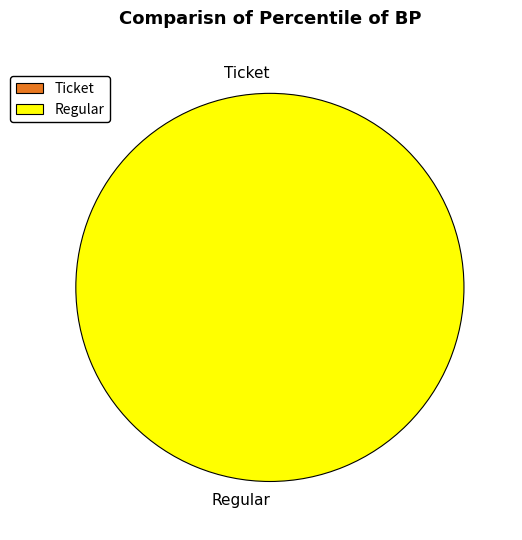

True or false: Regular accounts for 87% of the total.

False